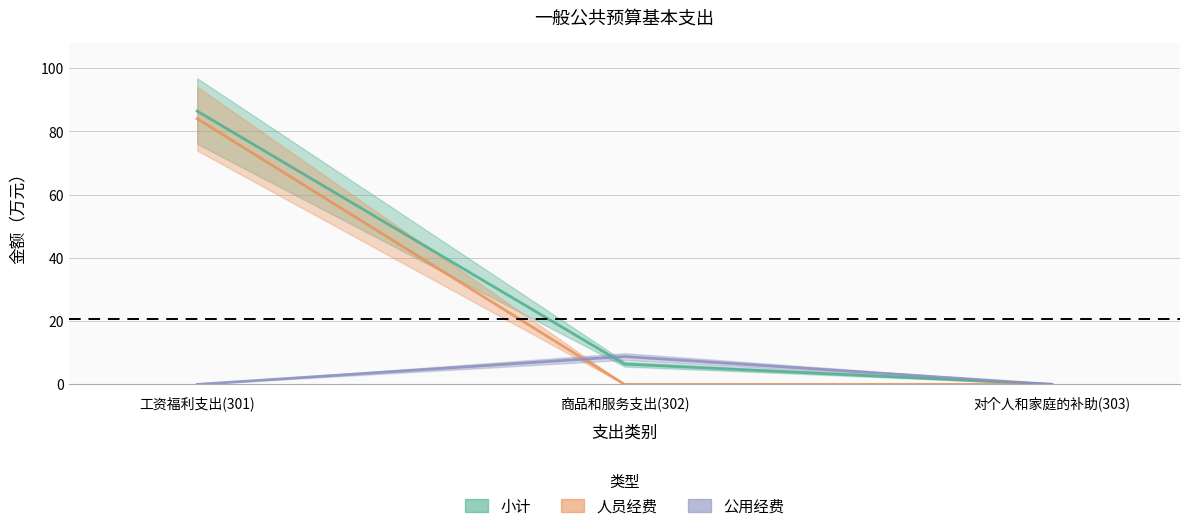

What is the sum of all 小计 values?

92.8